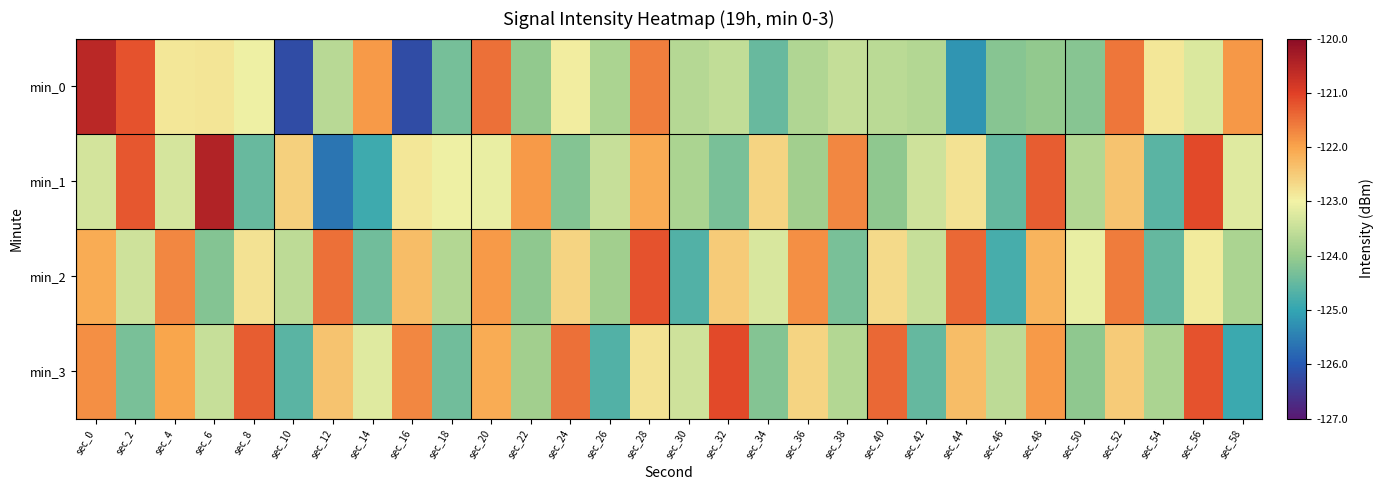

Which has a higher value, sec_40 or sec_36?

sec_40